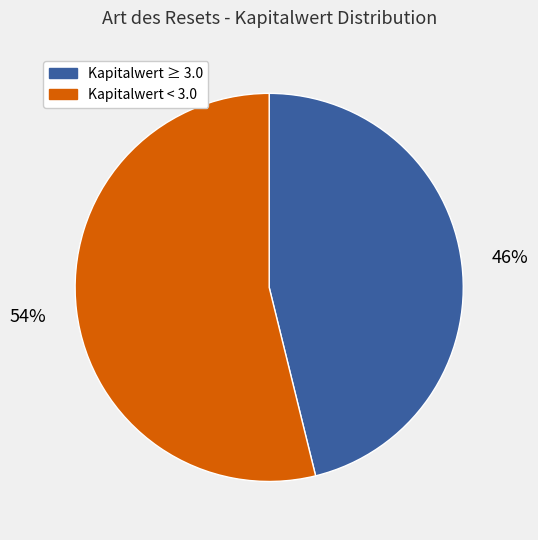

To the nearest percent, what is the average slice percentage?

50%